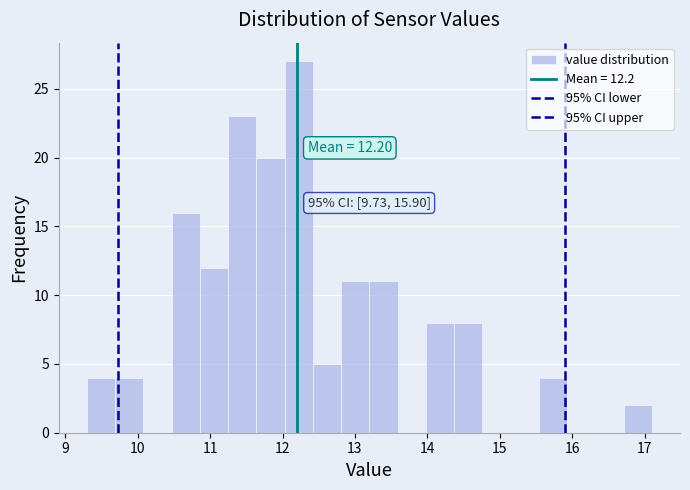

Around what value on the x-axis is the tallest bar? Give the approximate position of its centre, as read against the axis.

12.2